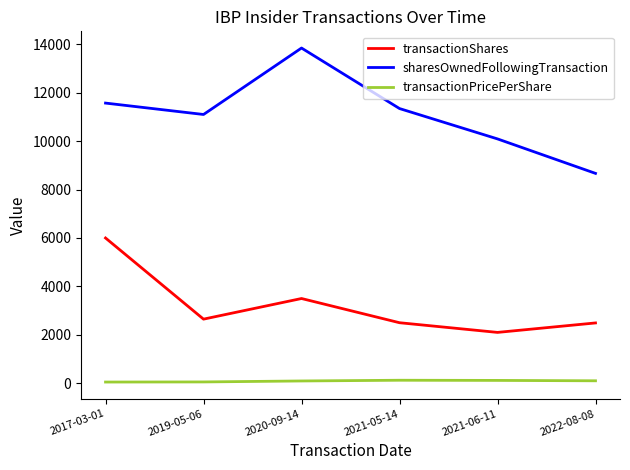

How many lines are shown in the chart?

3